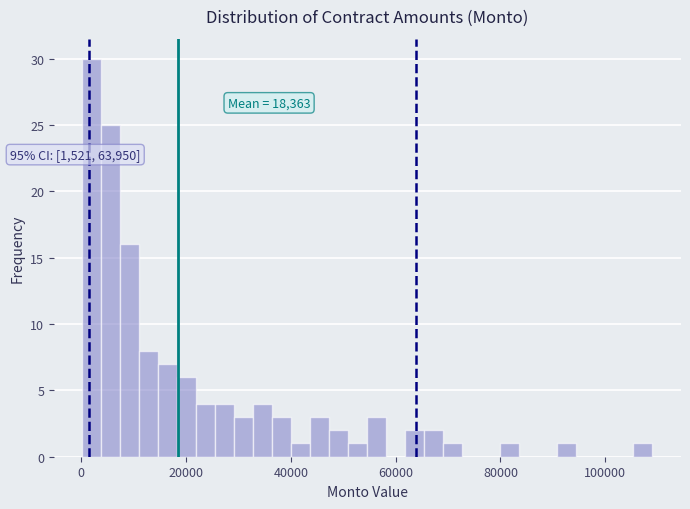

Read against the x-axis, roughly where is the centre of the tallest bar?

2000